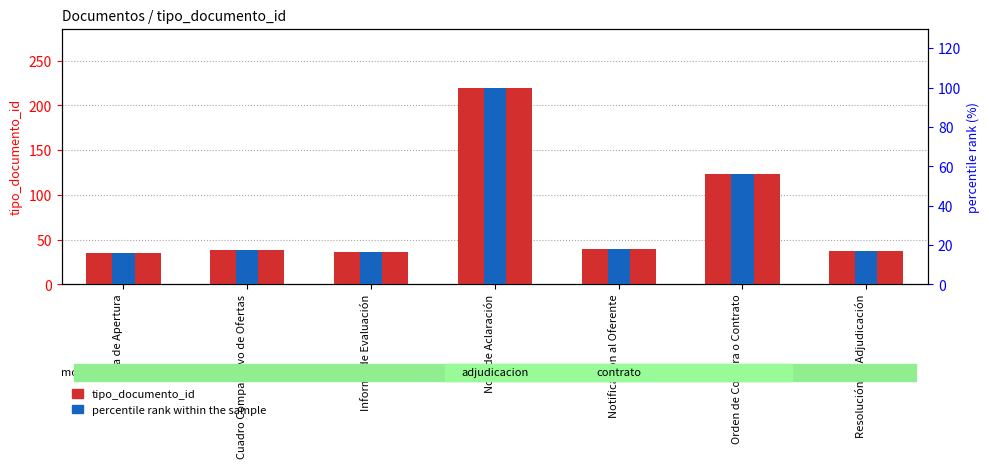

Reading left to right, extract all data points from this chart.

tipo_documento_id: Acta de Apertura=35.0	Cuadro Comparativo de Ofertas=38.0	Informe de Evaluación=36.0	Nota de Aclaración=220.0	Notificación al Oferente=39.0	Orden de Compra o Contrato=123.0	Resolución de Adjudicación=37.0
percentile rank within the sample: Acta de Apertura=15.9	Cuadro Comparativo de Ofertas=17.3	Informe de Evaluación=16.4	Nota de Aclaración=100.0	Notificación al Oferente=17.7	Orden de Compra o Contrato=55.9	Resolución de Adjudicación=16.8